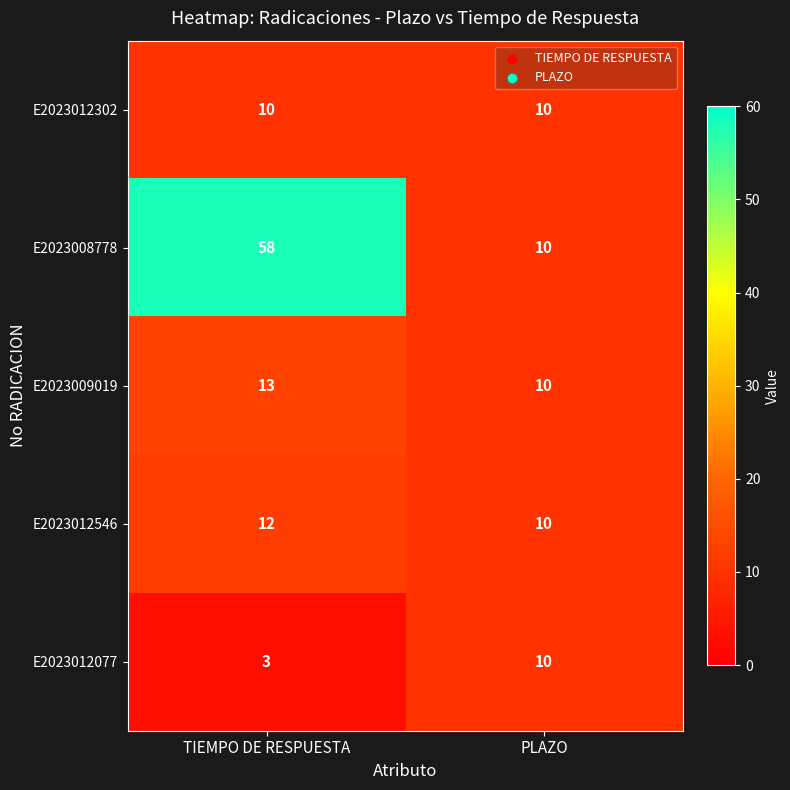

What is the difference between the highest and lowest values at TIEMPO DE RESPUESTA?

55